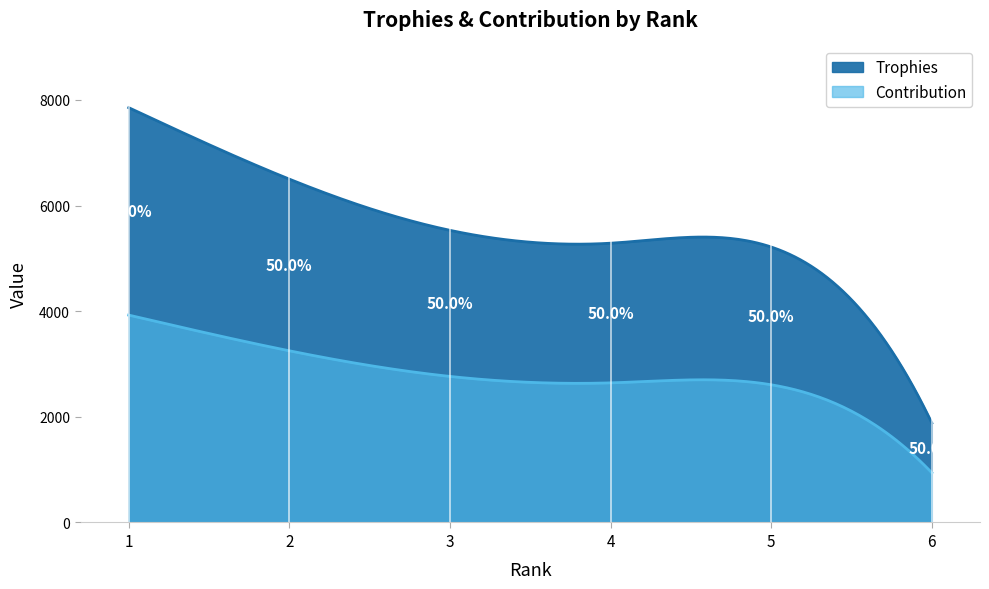

Reading left to right, what are all the values shown in this chart?

Trophies: 1=7853	2=6500	3=5531	4=5287	5=5215	6=1883
Contribution: 1=3926	2=3250	3=2765	4=2643	5=2607	6=941